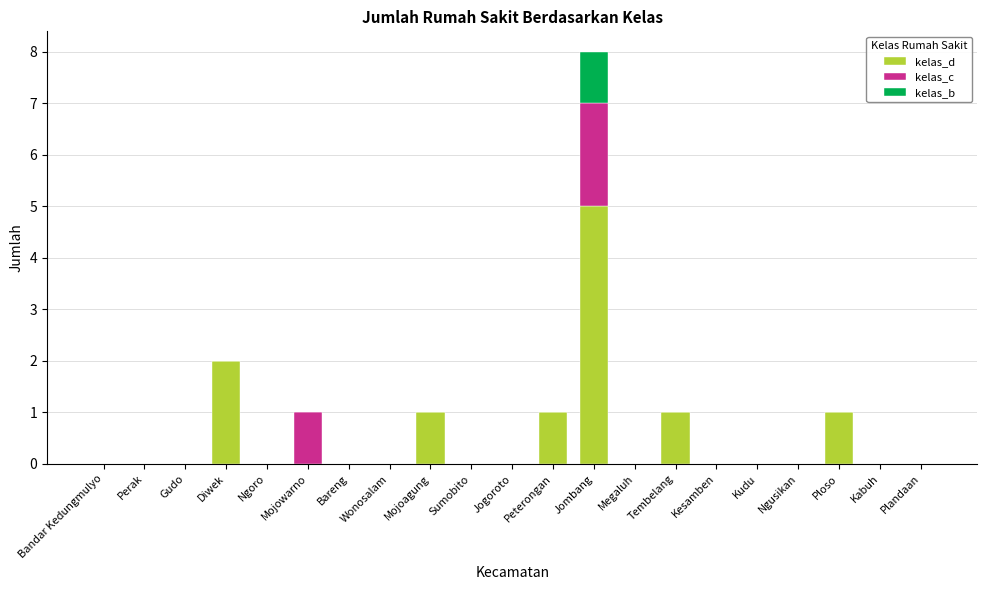

Which category has the highest value in the kelas_d series?

Jombang